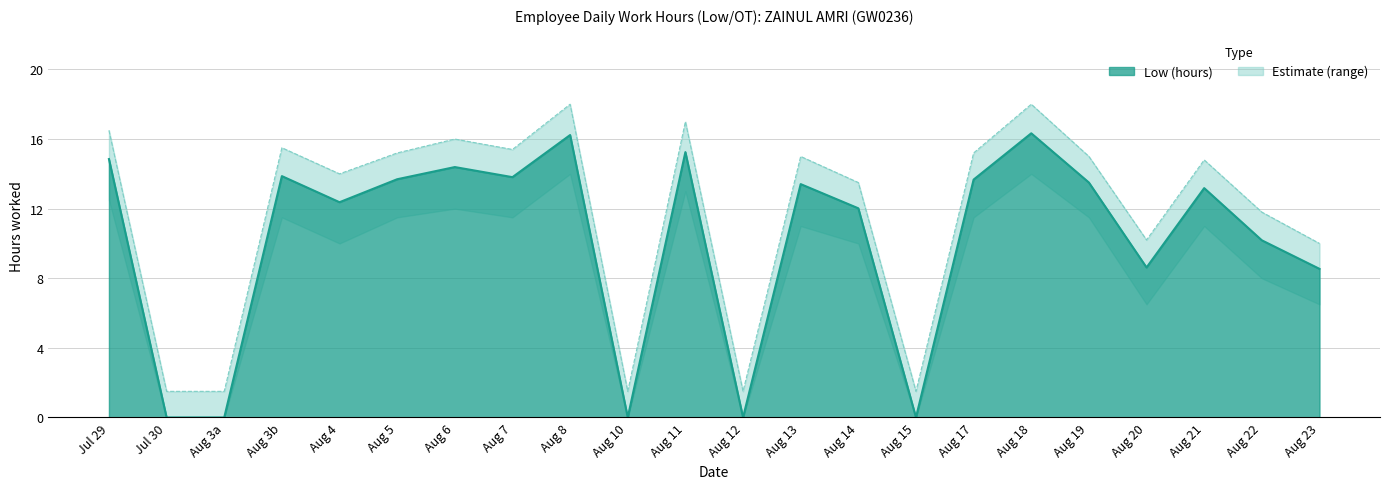

Which has a higher value, Aug 13 or Aug 17?

Aug 17